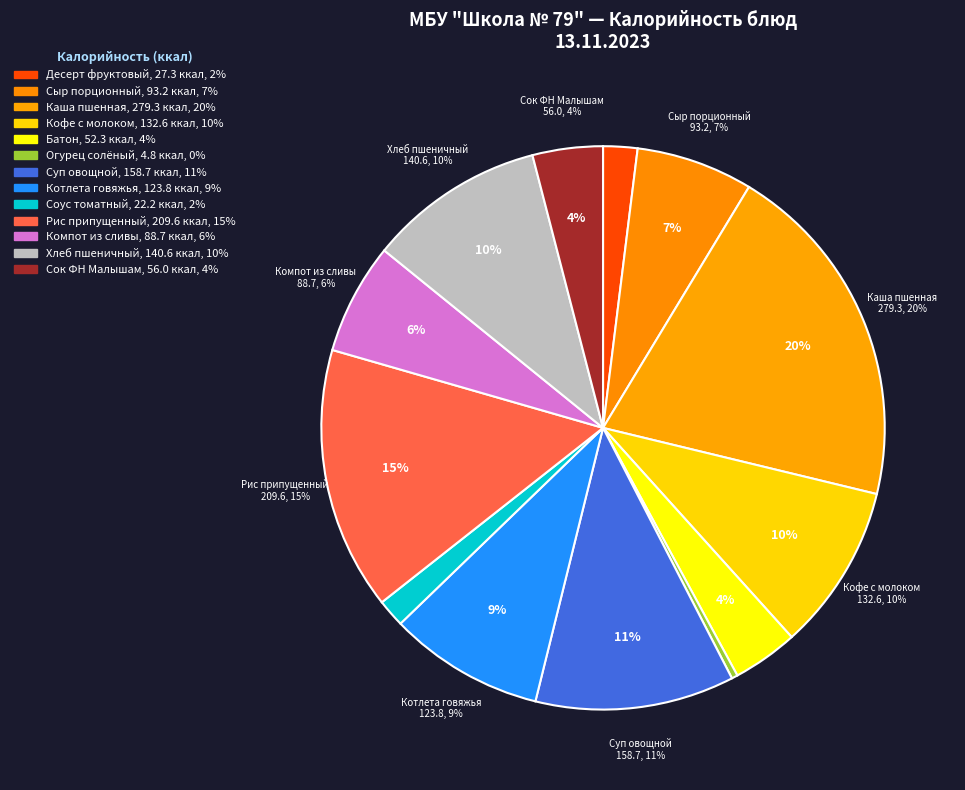

Is it true that Рис припущенный is 15% of the pie?

True